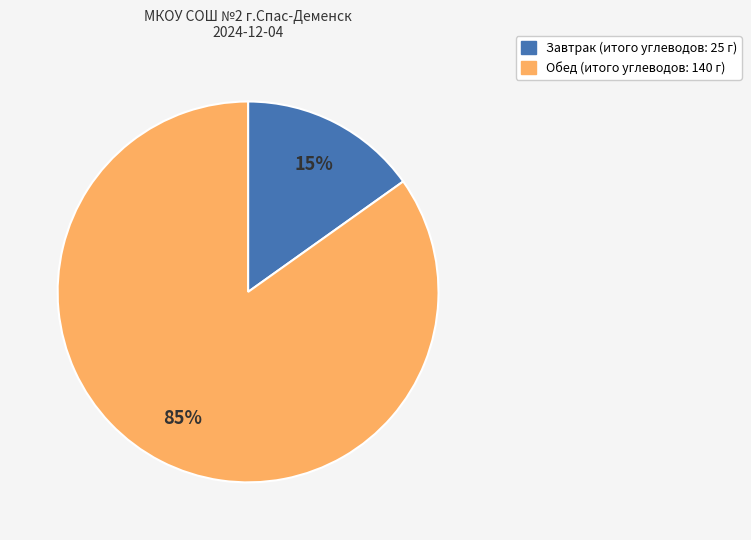

Is the sum of Завтрак and Обед greater than half?

Yes